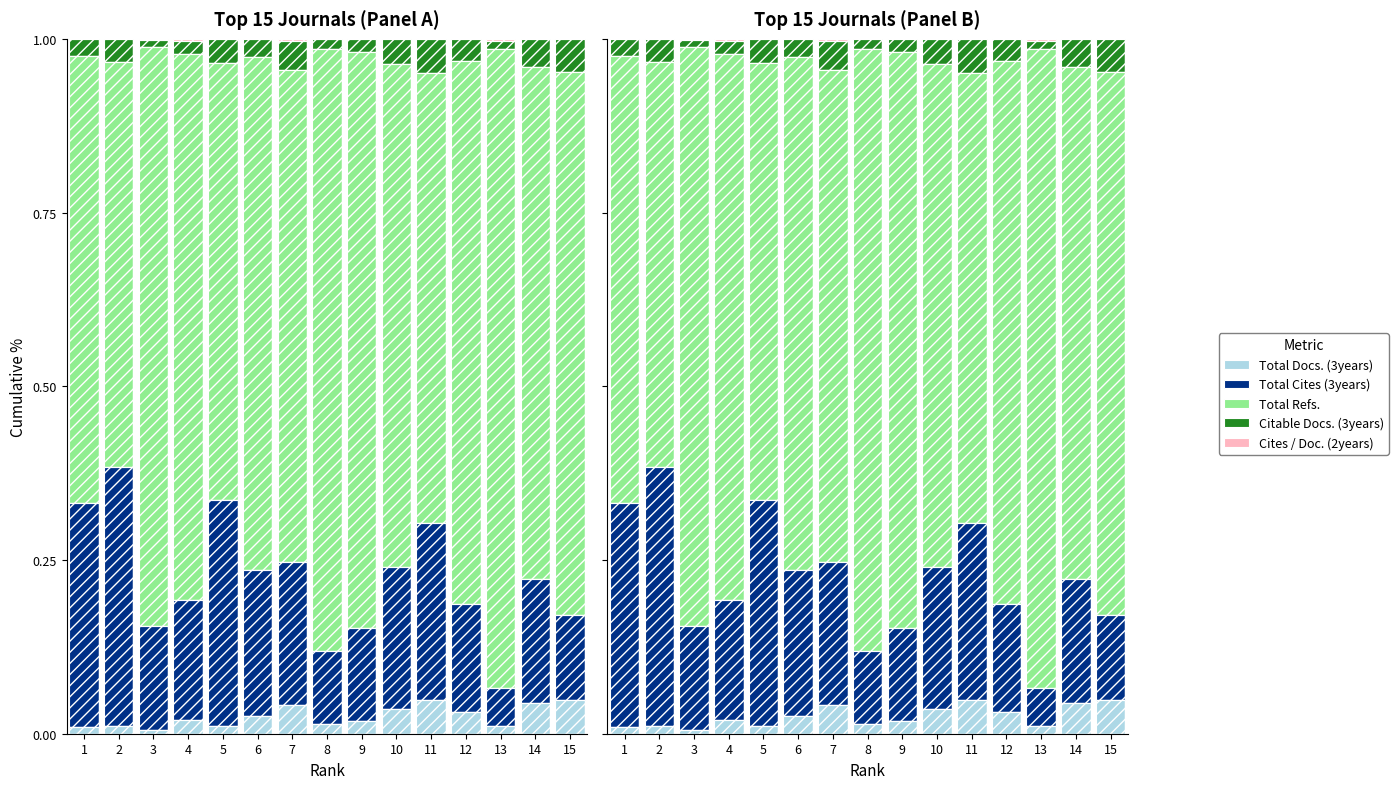

List the series in order of their peak value, highest first.

Total Refs., Total Cites (3years), Total Docs. (3years), Citable Docs. (3years), Cites / Doc. (2years)